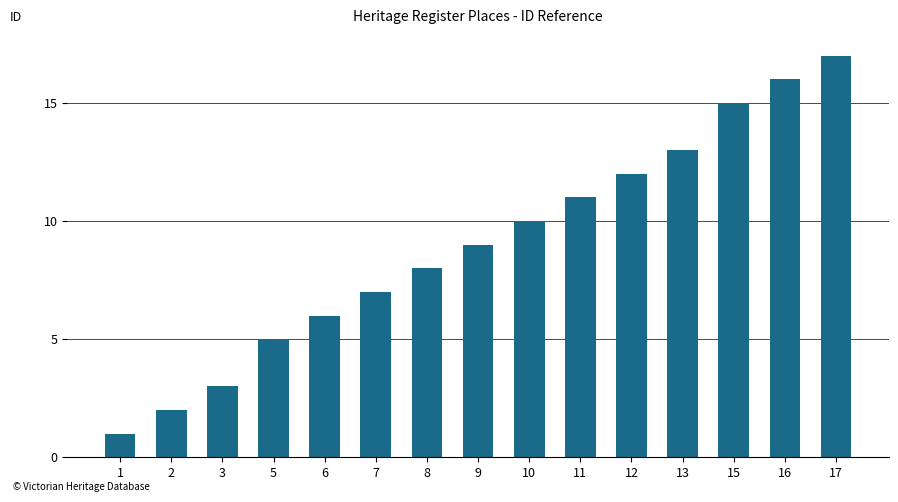

Rank the categories by value from lowest to highest.

1, 2, 3, 5, 6, 7, 8, 9, 10, 11, 12, 13, 15, 16, 17